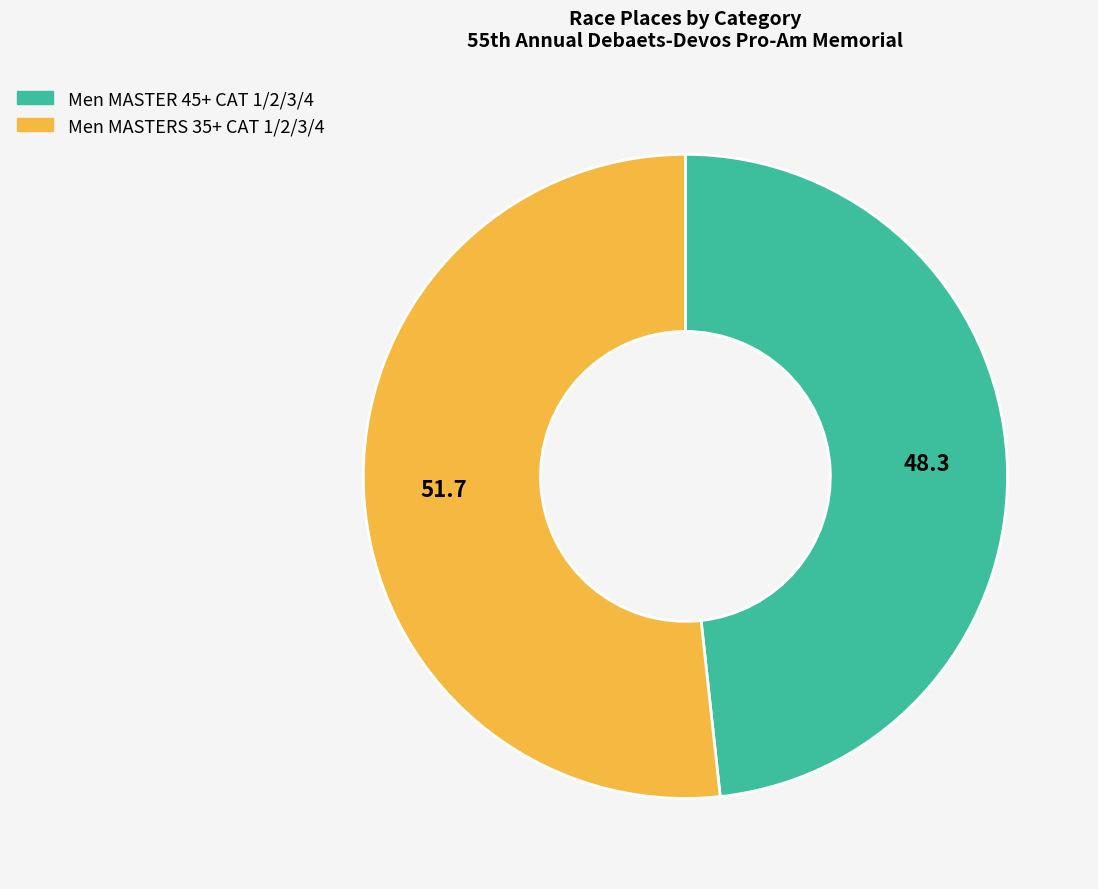

What is the largest slice in the pie chart?

Men MASTERS 35+ CAT 1/2/3/4